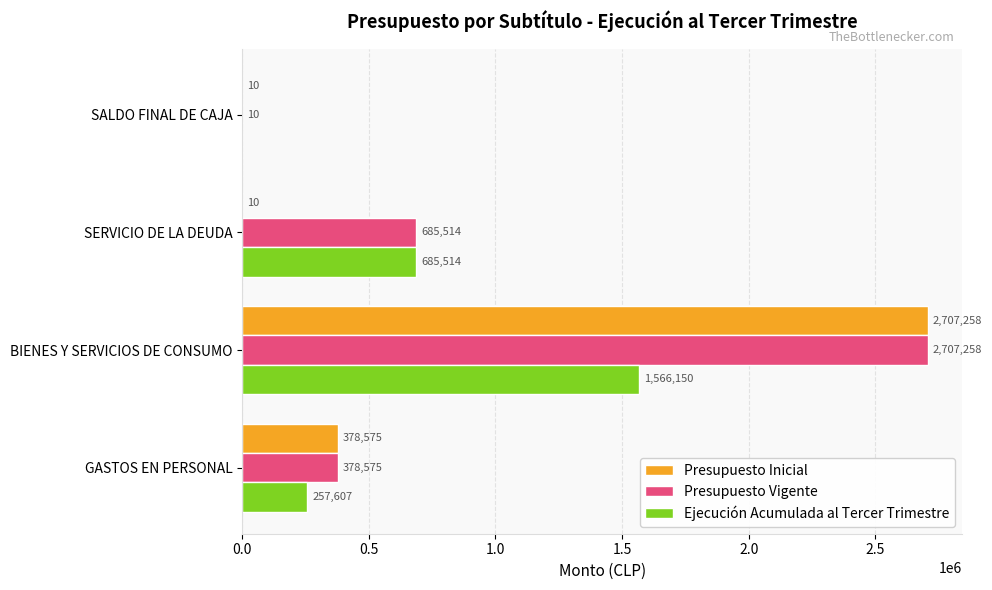

What is the sum of the Ejecución Acumulada al Tercer Trimestre values at SALDO FINAL DE CAJA and BIENES Y SERVICIOS DE CONSUMO?

1566150